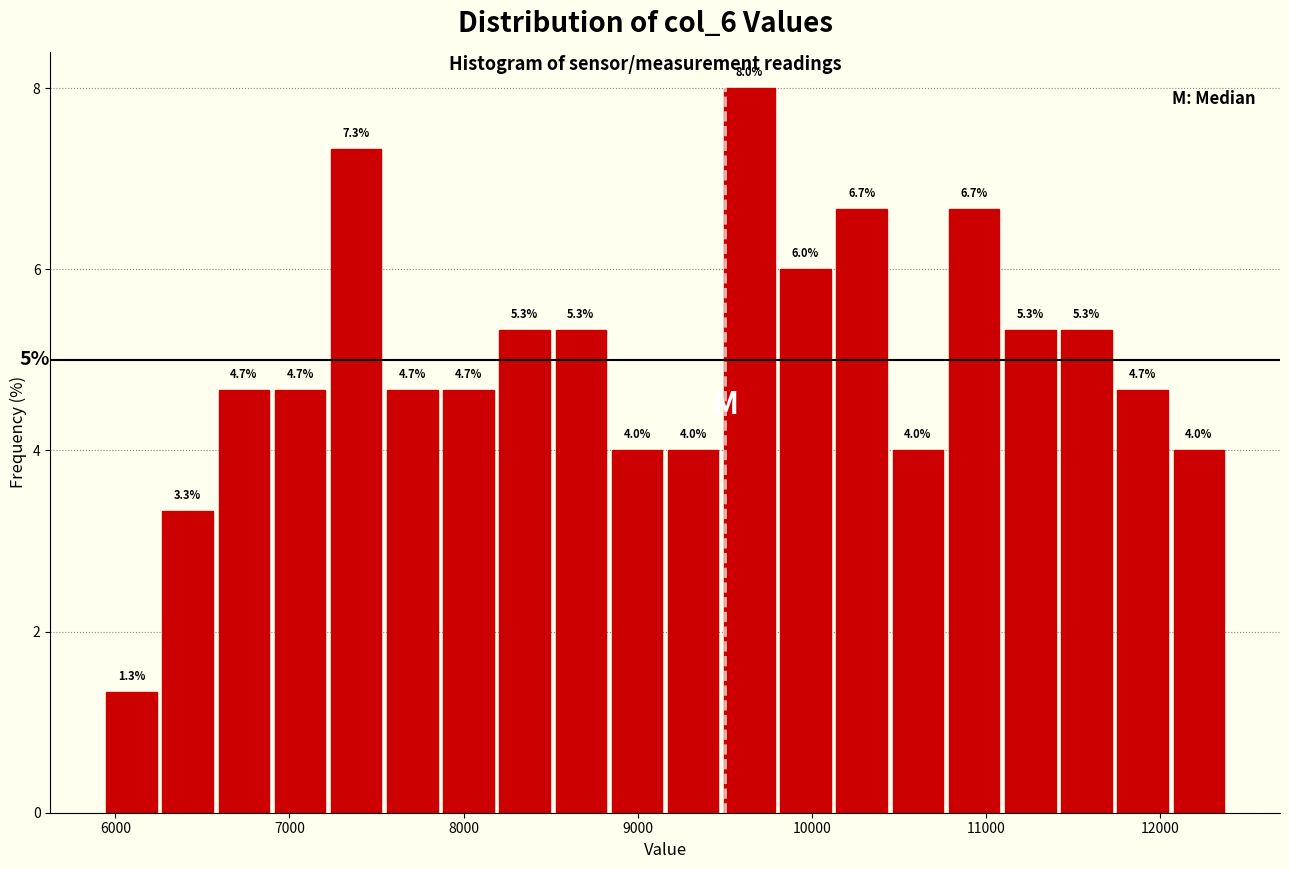

Around what value on the x-axis is the tallest bar? Give the approximate position of its centre, as read against the axis.

9600